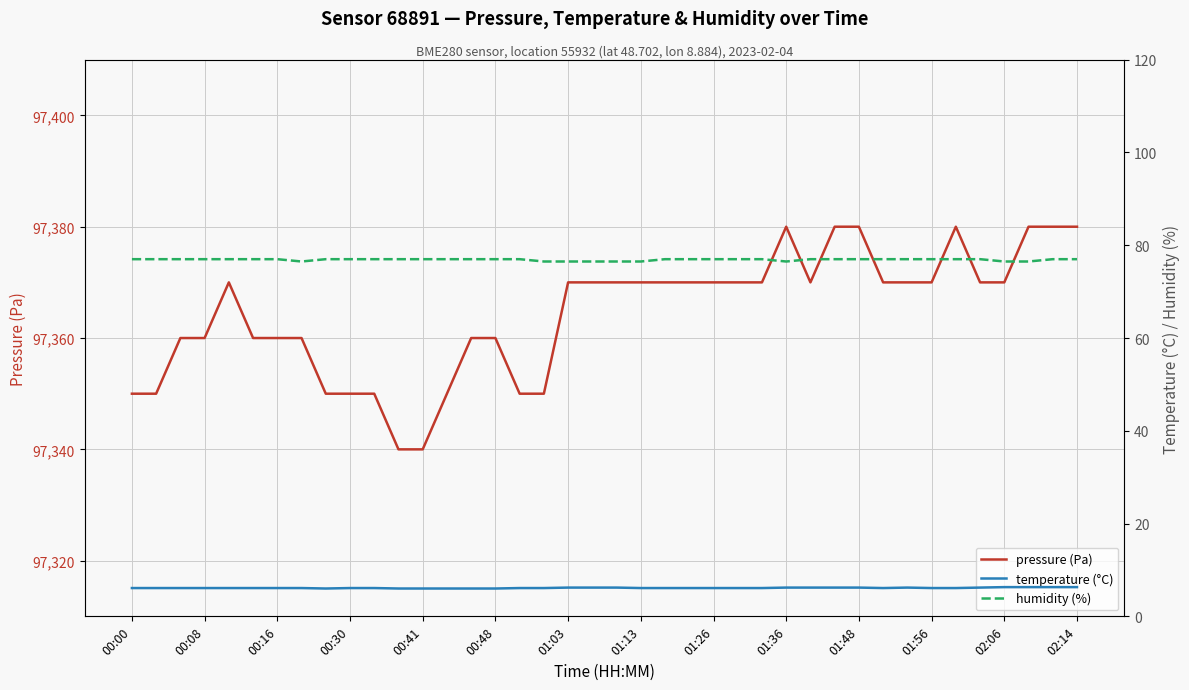

What are all the series names shown in the legend?

pressure (Pa), temperature (°C), humidity (%)